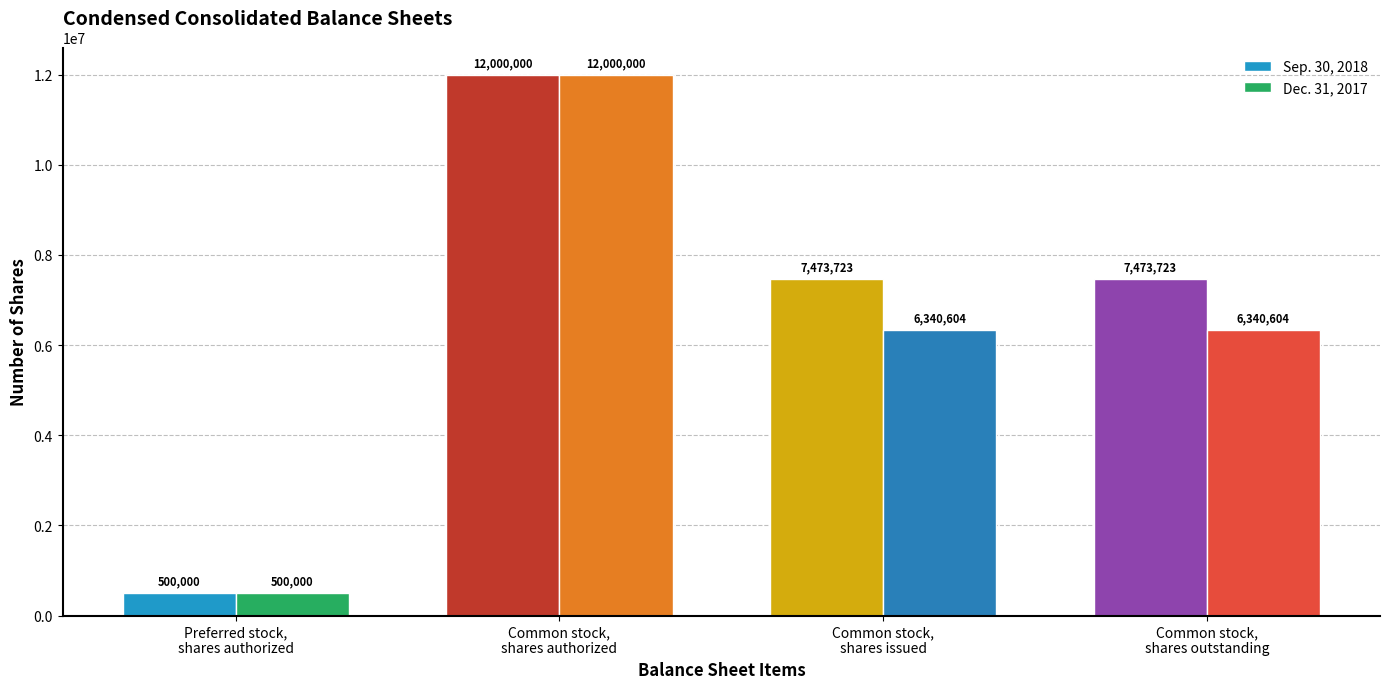

Which series has the largest total across all categories?

Sep. 30, 2018